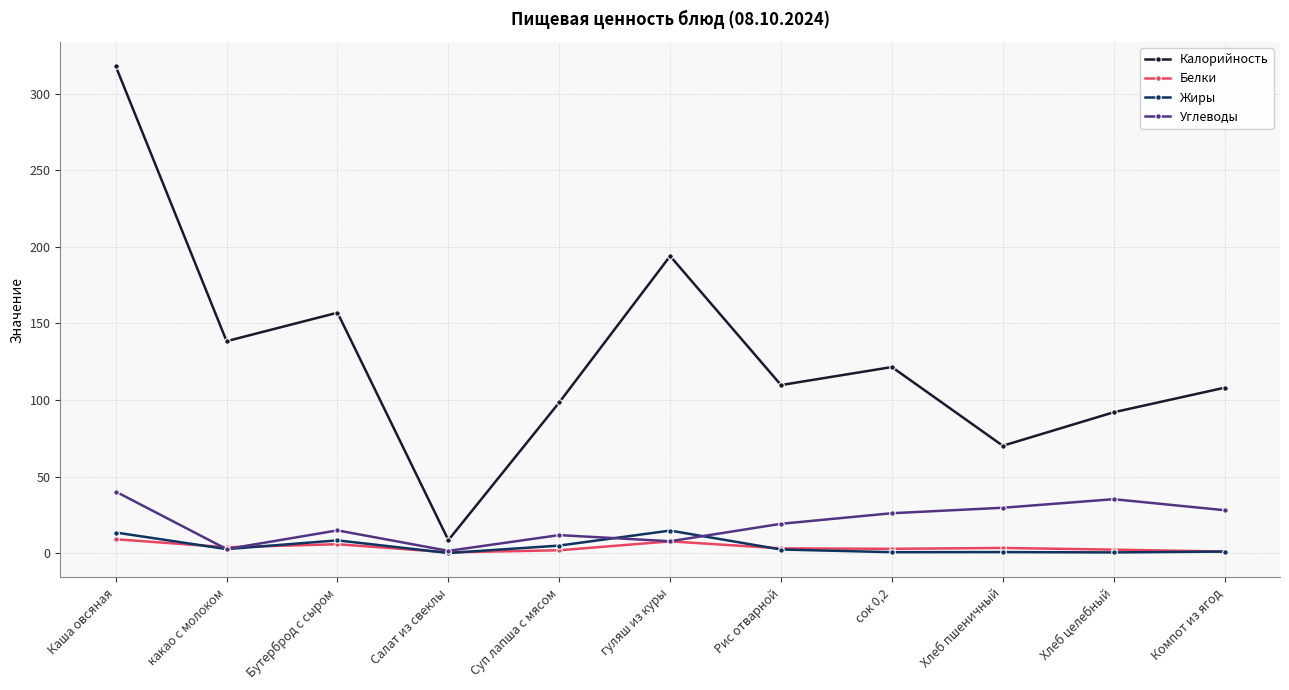

True or false: Белки and Калорийность intersect in this chart.

False